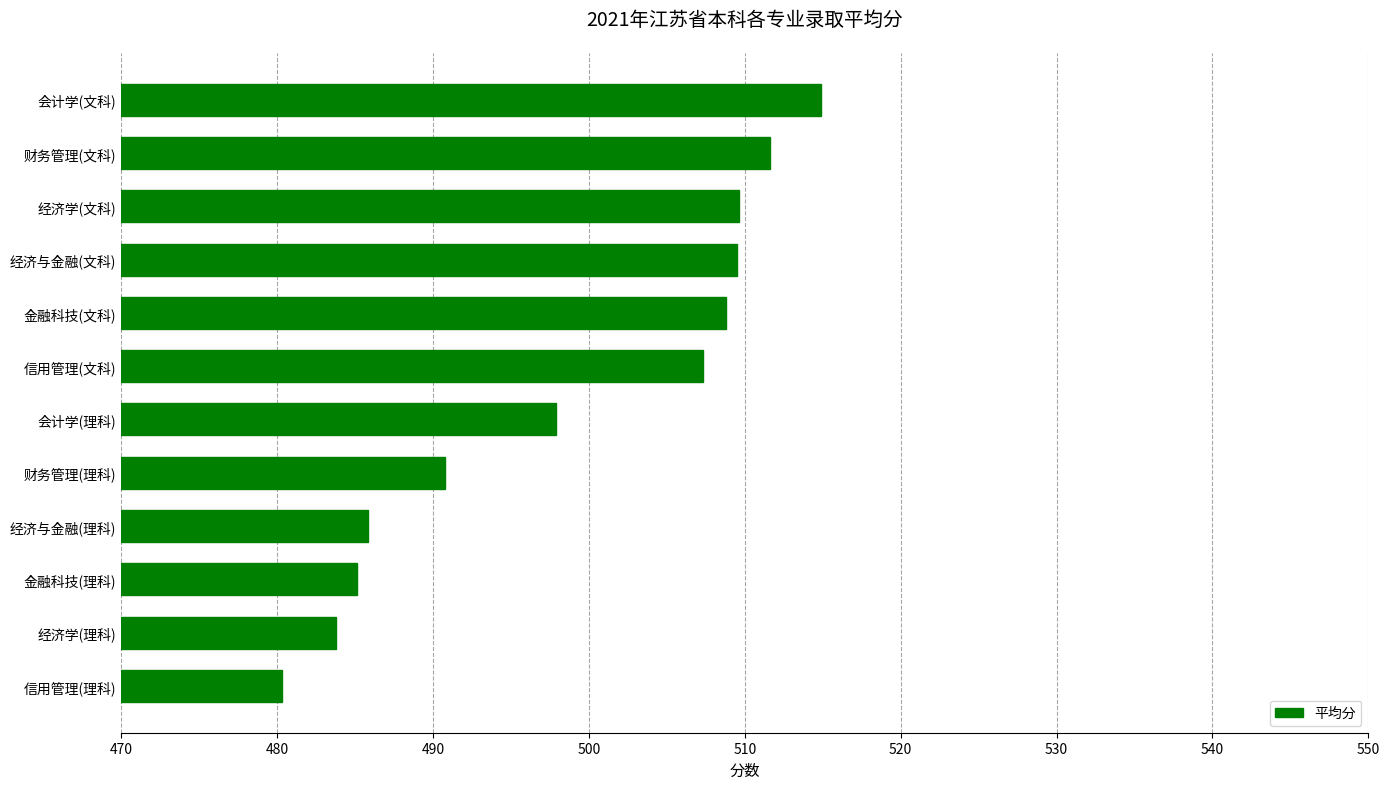

How many values are below 507?

6